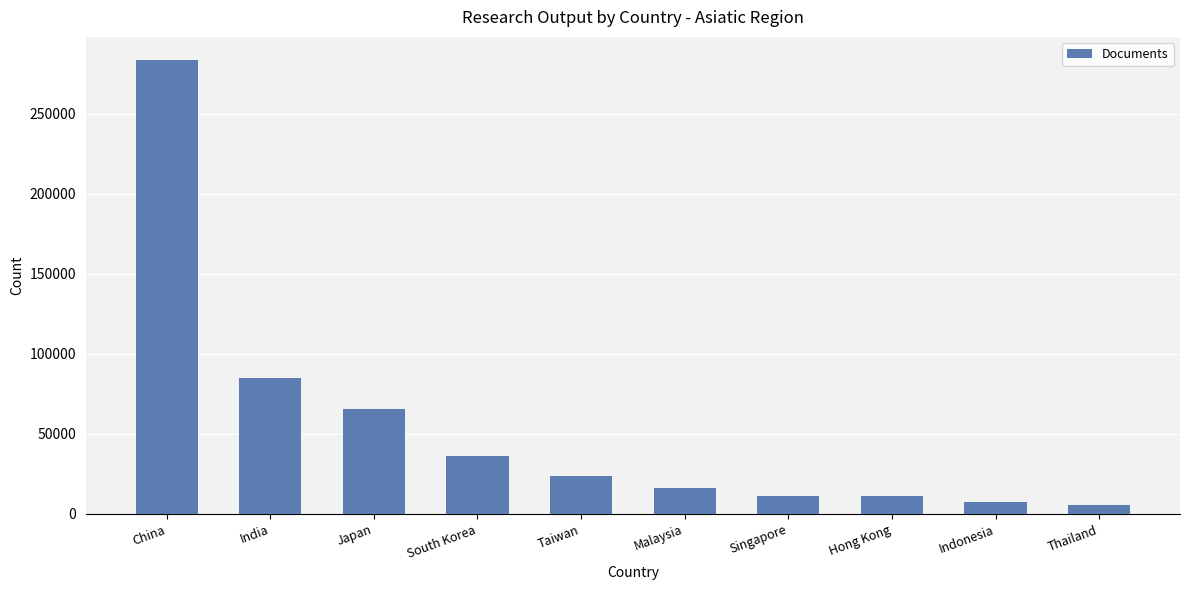

Approximately how many times larger is the value at Singapore compared to Malaysia?

0.7